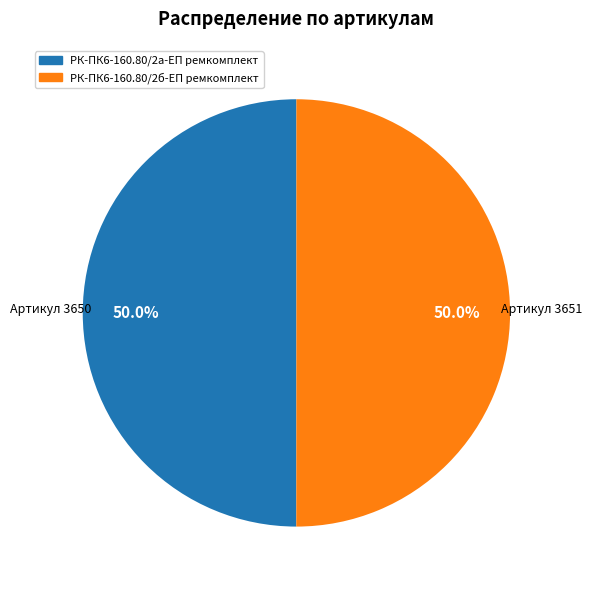

To the nearest percent, what percentage of the pie is РК-ПК6-160.80/2б-ЕП ремкомплект?

50%